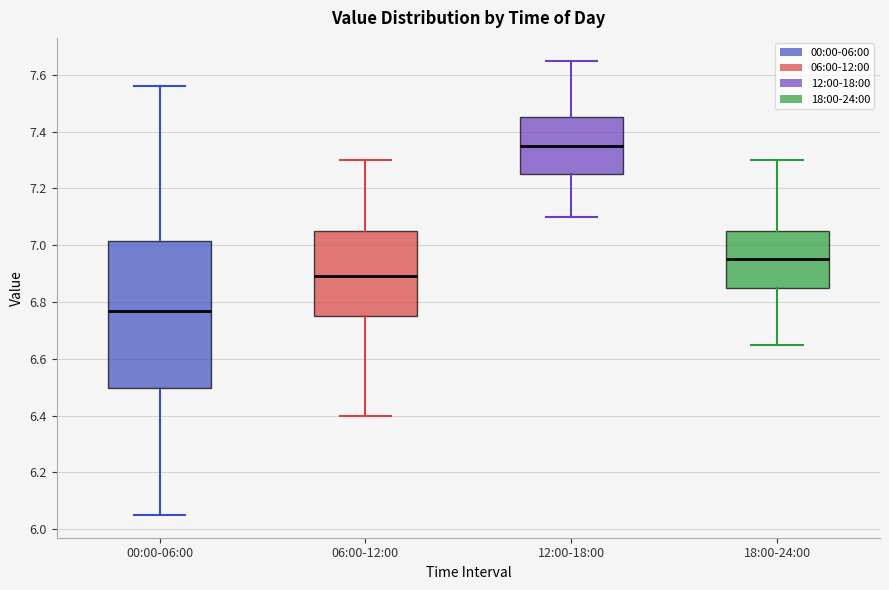

Reading left to right, read every box against the y-axis: the position of its median line, the range the box covers, and the ends of its whiskers. The values are not printed on the chart, so give them approximately, as read against the axis.

00:00-06:00: median 6.78, box 6.50 to 7.02, whiskers 6.06 to 7.56
06:00-12:00: median 6.90, box 6.76 to 7.06, whiskers 6.40 to 7.30
12:00-18:00: median 7.36, box 7.26 to 7.46, whiskers 7.10 to 7.66
18:00-24:00: median 6.96, box 6.86 to 7.06, whiskers 6.66 to 7.30